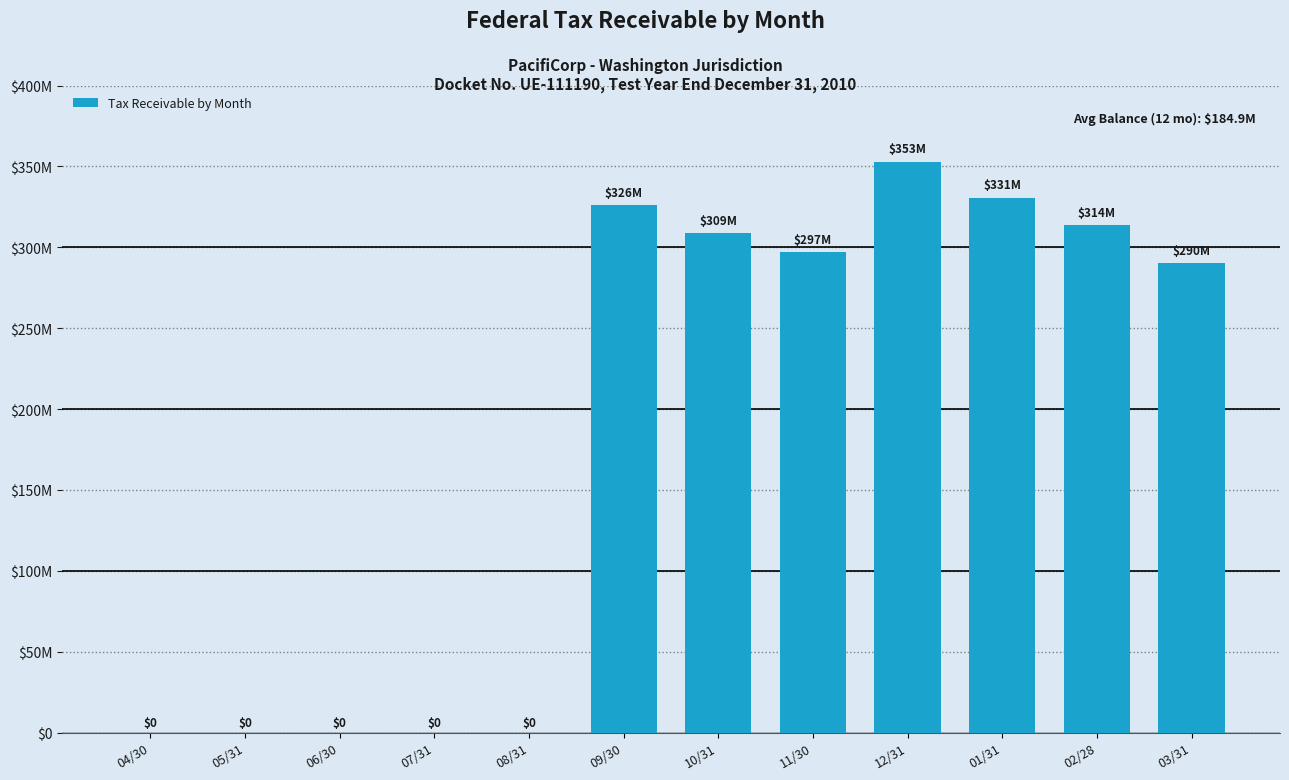

Reading left to right, extract all data points from this chart.

0	0	0	0	0	325832254	308522498	297075512	352792762	330513119	313567570	290051488